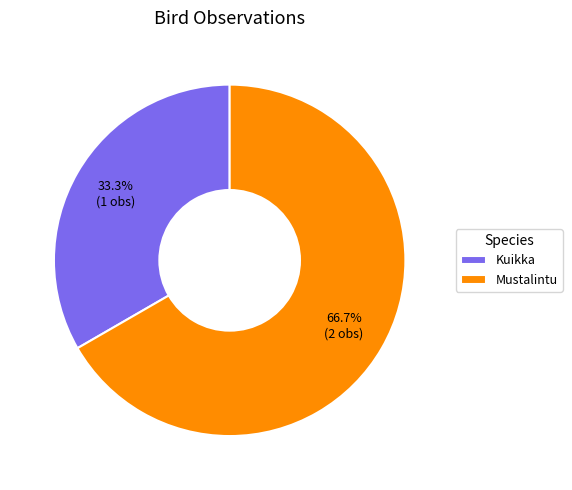

Which slice is the smallest?

Kuikka